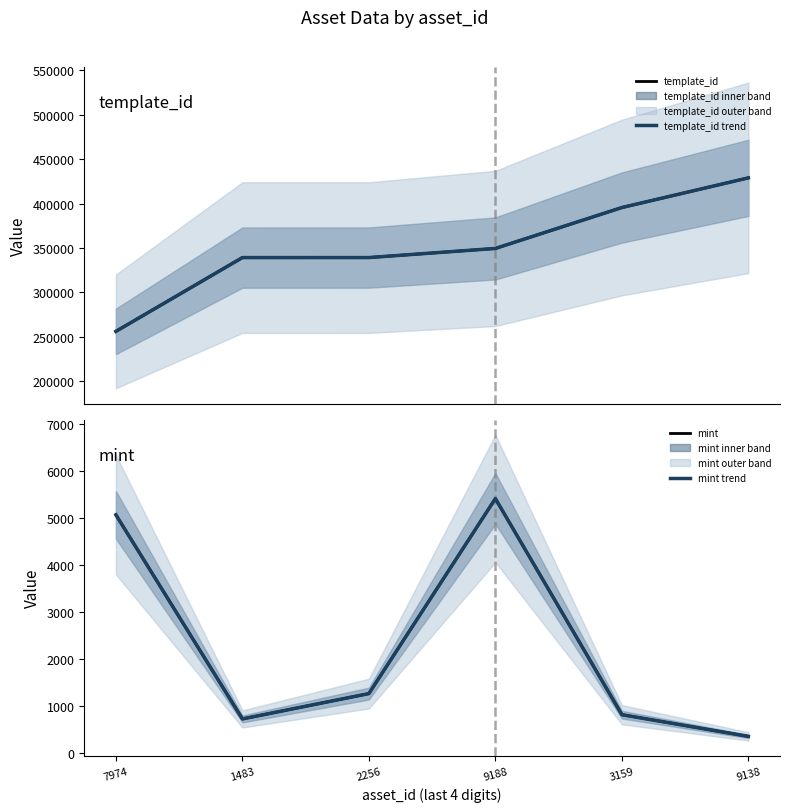

The template_id trend series shows 339248 at 2256. True or false?

True